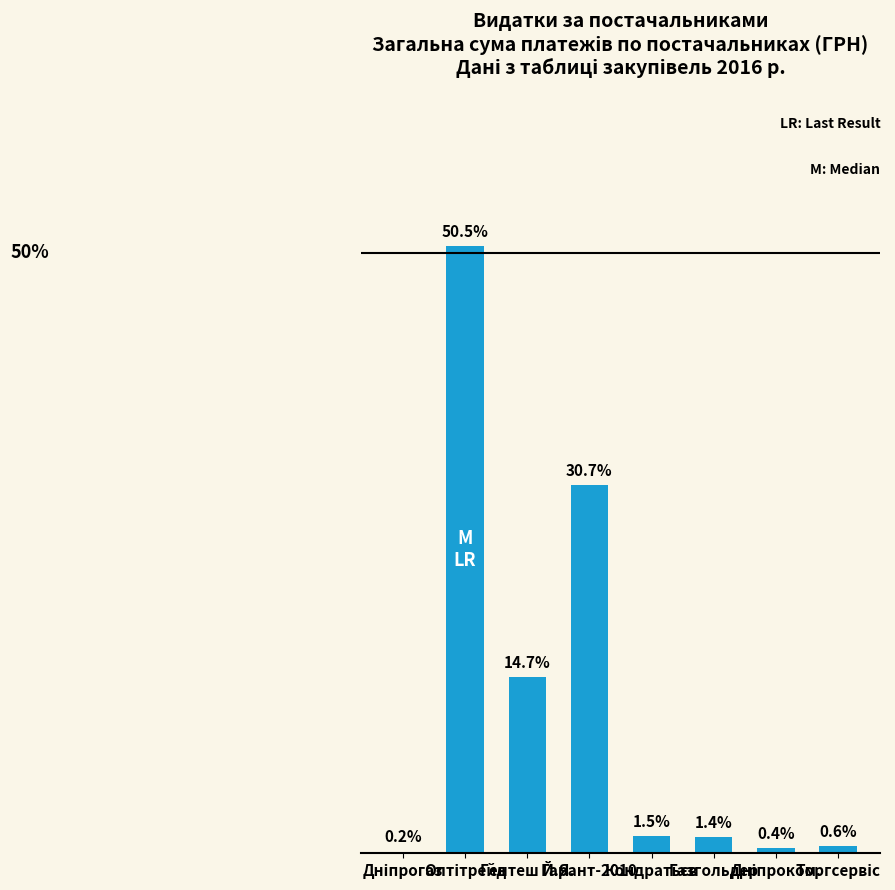

What is the average value?

12.5